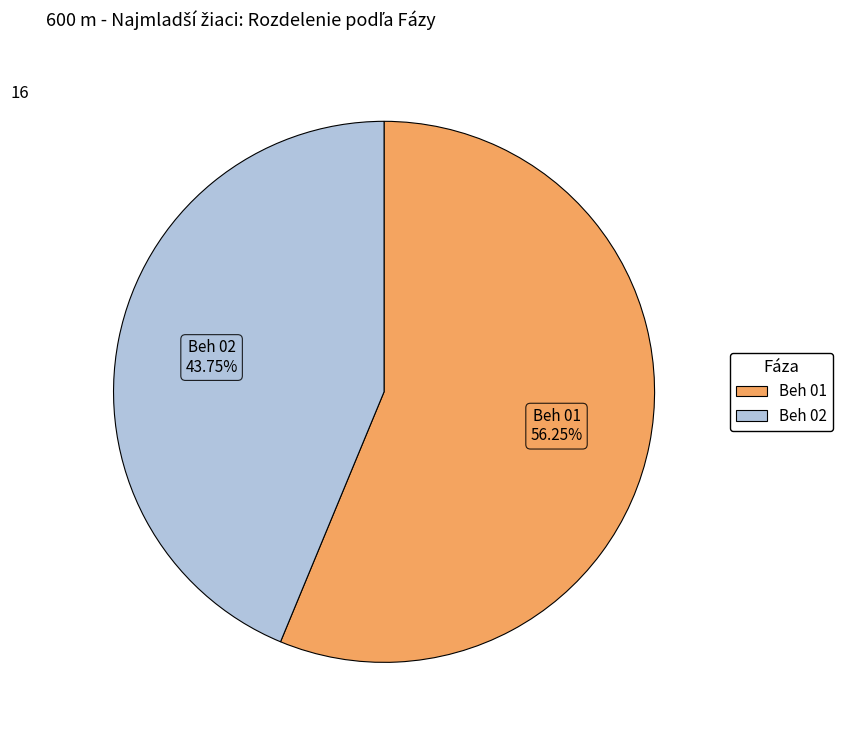

What percentage is the Beh 01 slice, to the nearest percent?

56%